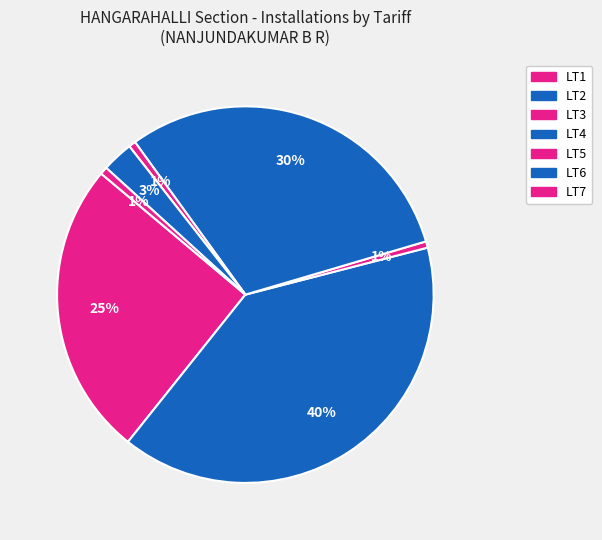

How many segments does this pie chart have?

7